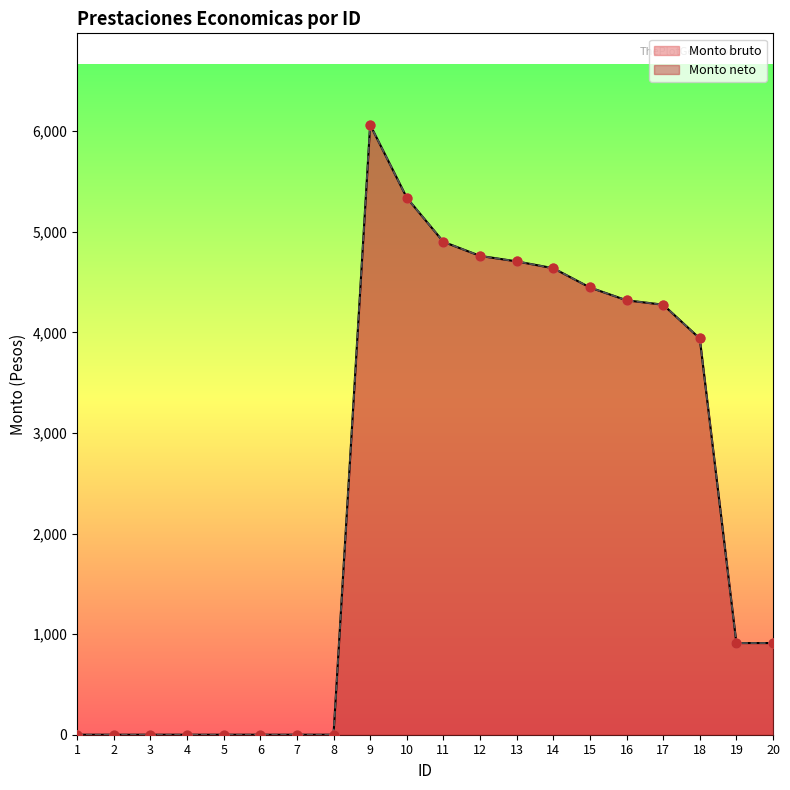

Which series has the widest spread of Y values?

Monto bruto